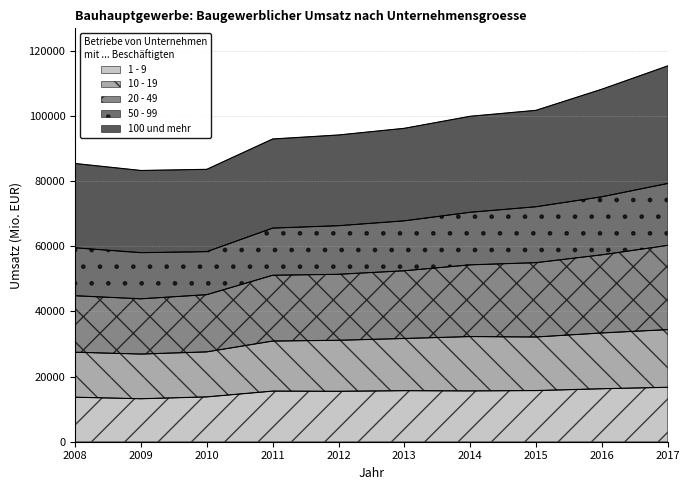

True or false: 10 - 19 and 100 und mehr intersect in this chart.

False